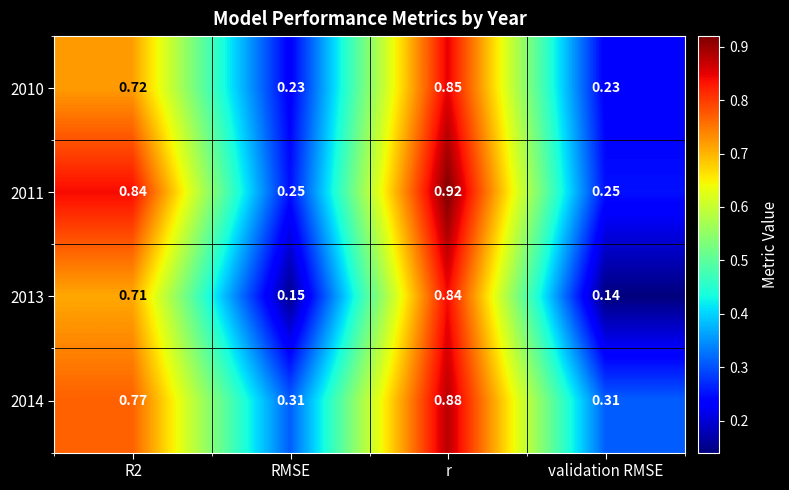

Is the value of 2010 at r greater than the value of 2013 at r?

Yes